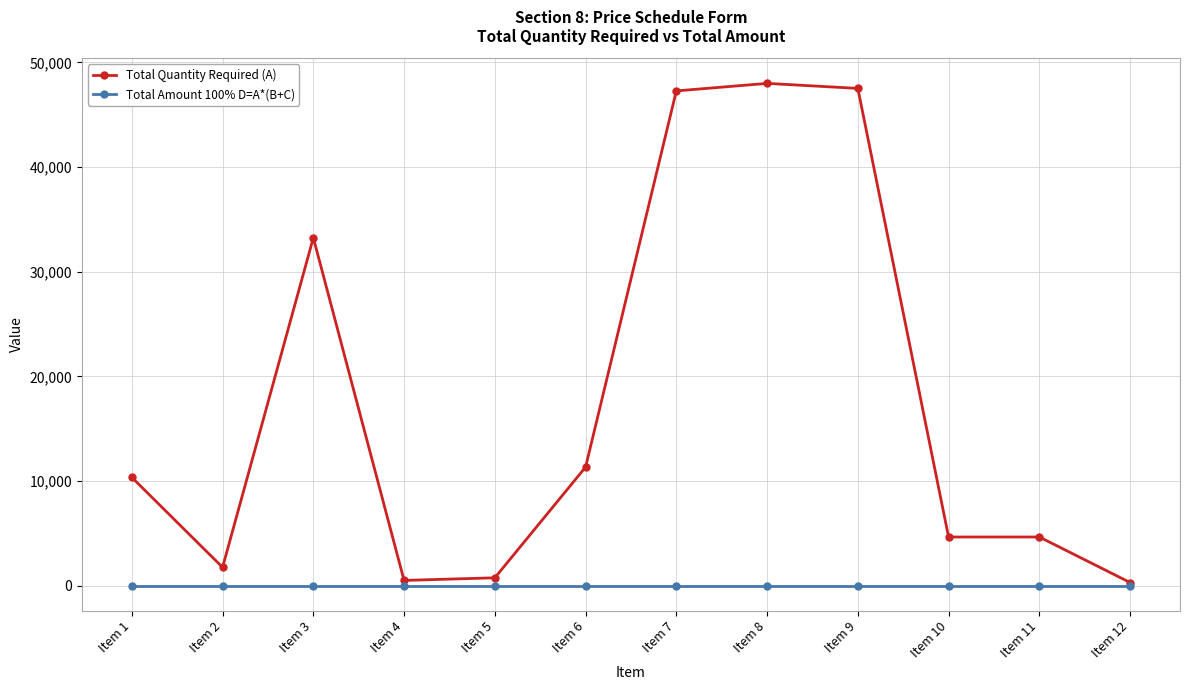

Where is Total Quantity Required (A) nearest to the value 24150?

Item 3